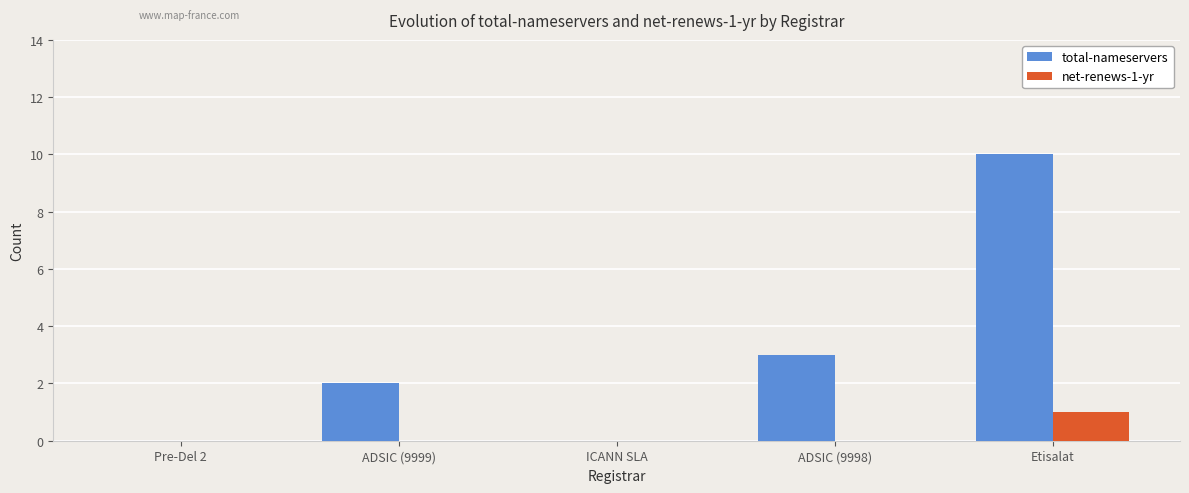

How many series are shown in this chart?

2